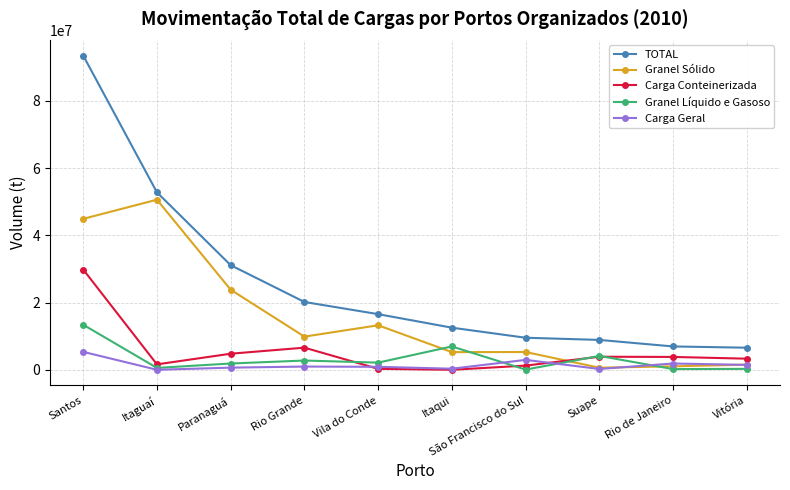

What is the sum of all Granel Sólido values?

156114953.3